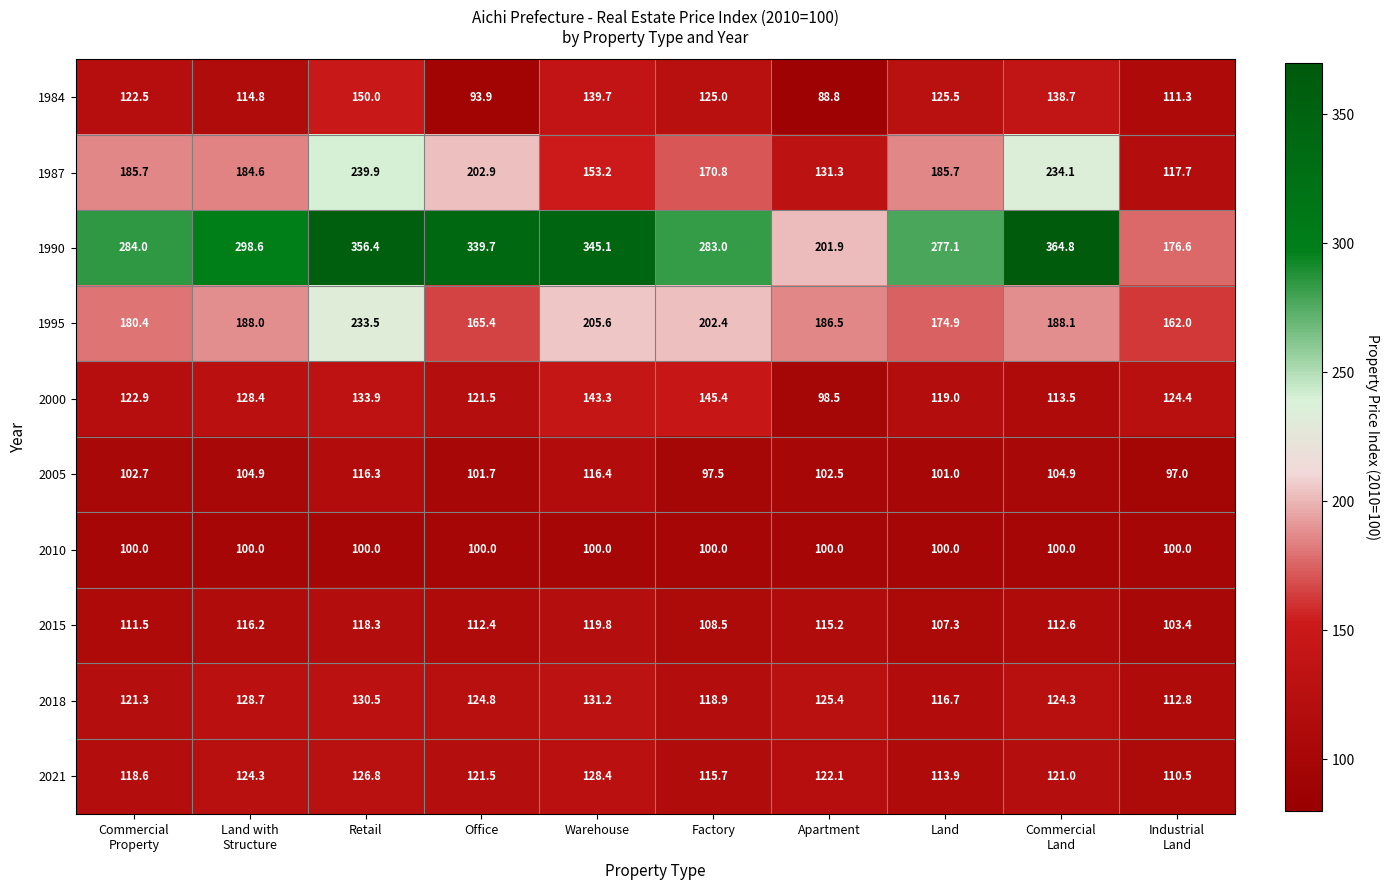

List the series in order of their peak value, lowest first.

2010, 2005, 2015, 2021, 2018, 2000, 1984, 1995, 1987, 1990